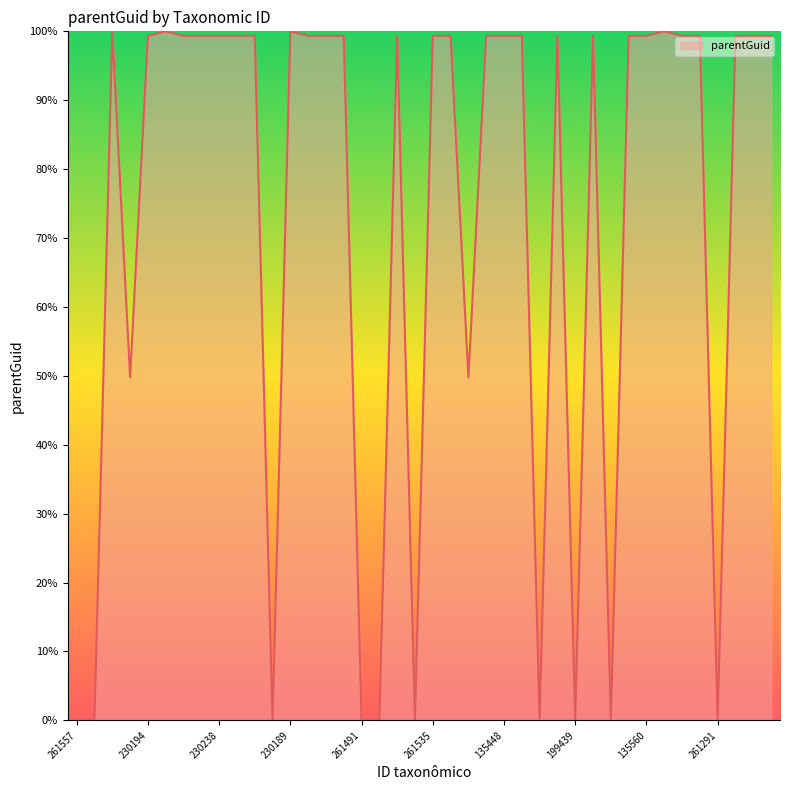

What is the difference between the maximum and minimum values?

100.0